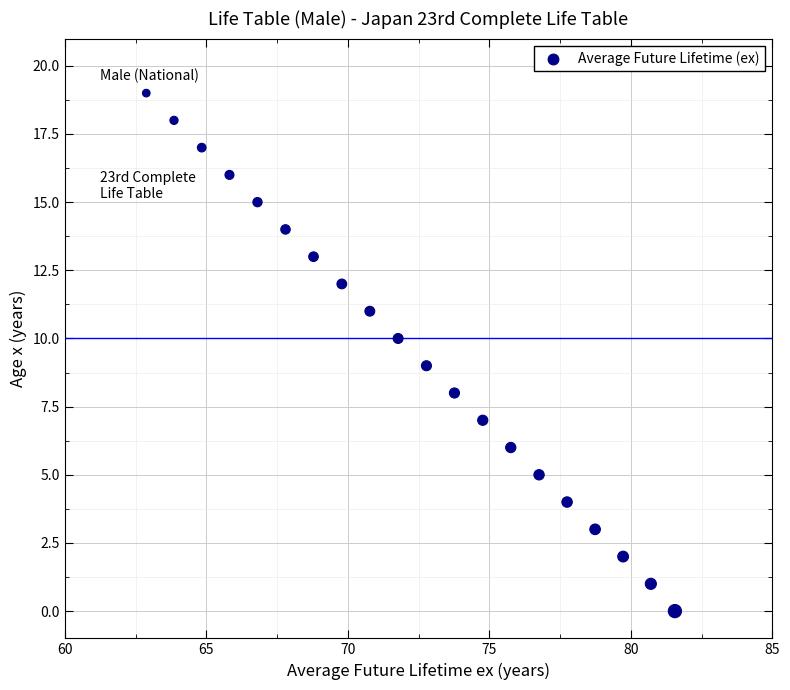

What is the range of Y values (max minus min)?

19